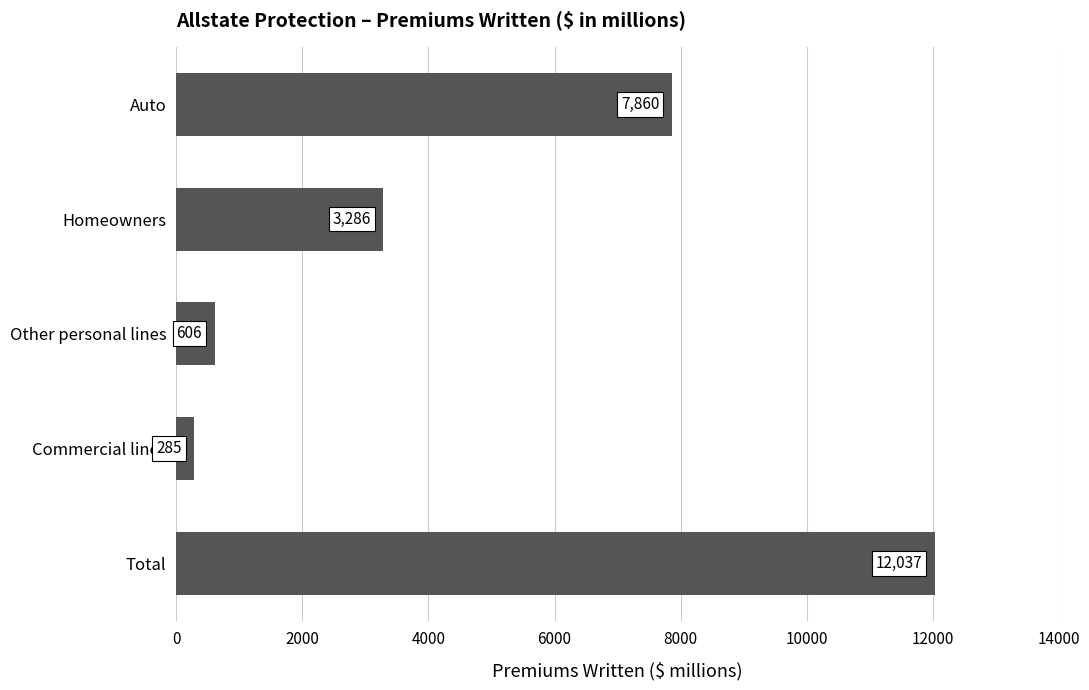

True or false: the data shows 13704 at Auto.

False